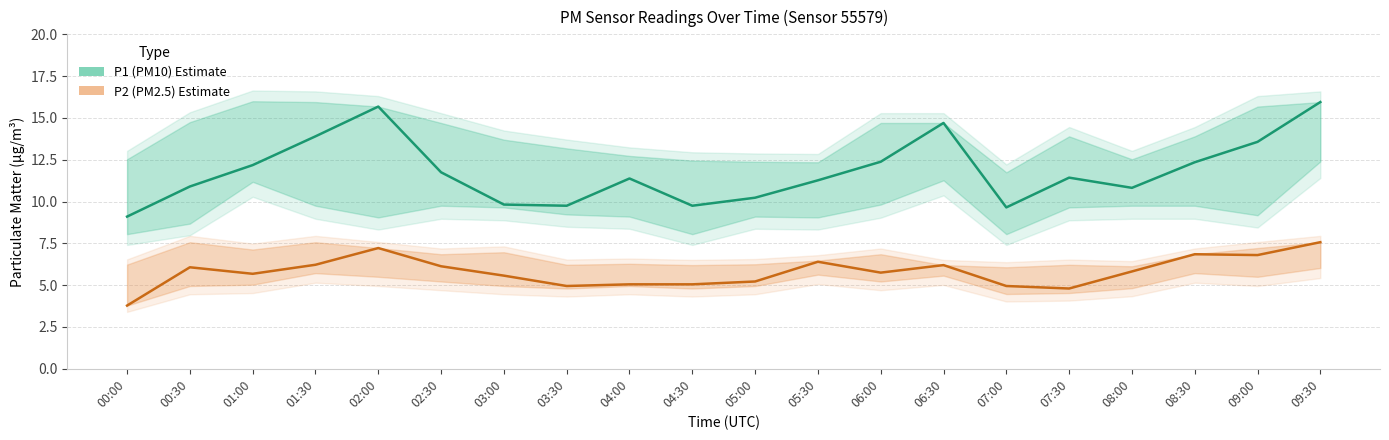

What are all the series names shown in the legend?

P1 (PM10), P2 (PM2.5)